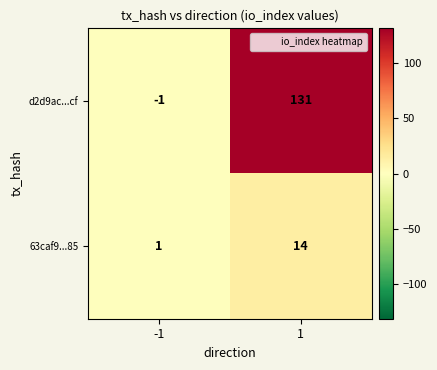

Rank the series by their average value, from lowest to highest.

63caf9...85, d2d9ac...cf